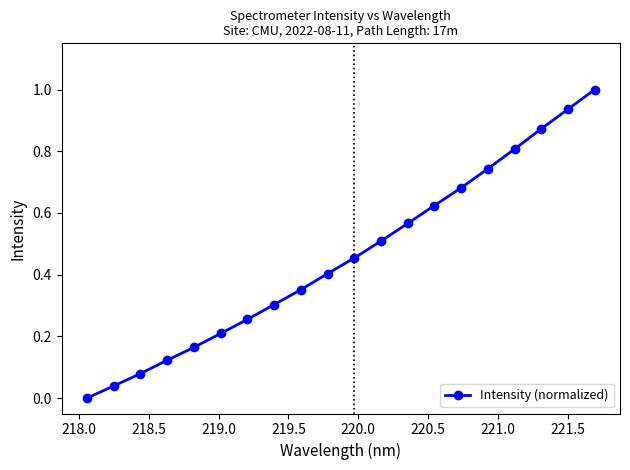

What is the difference between the maximum and minimum values?

1.0